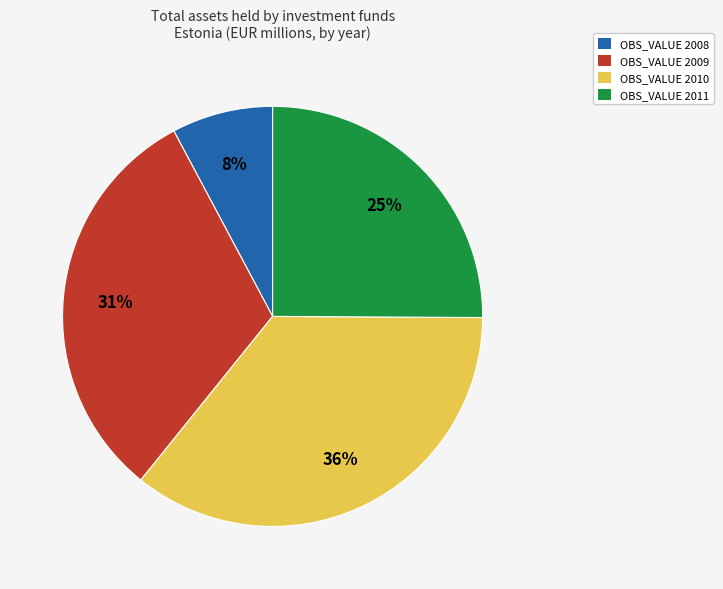

What percentage is the OBS_VALUE 2010 slice, to the nearest percent?

36%